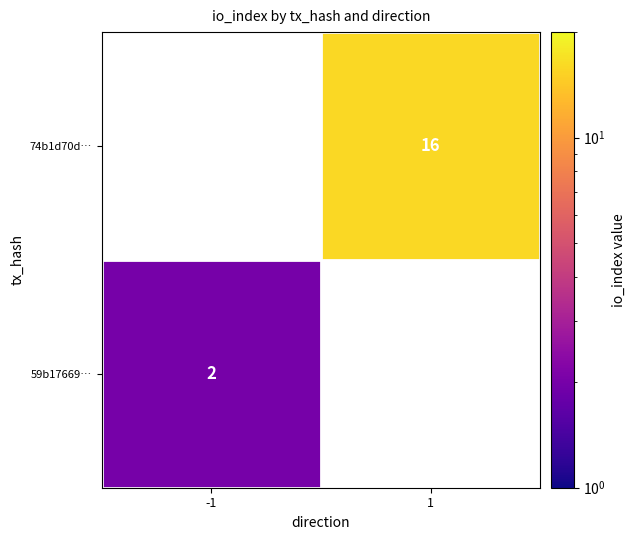

True or false: 59b17669… has a value of 1 at -1.

False